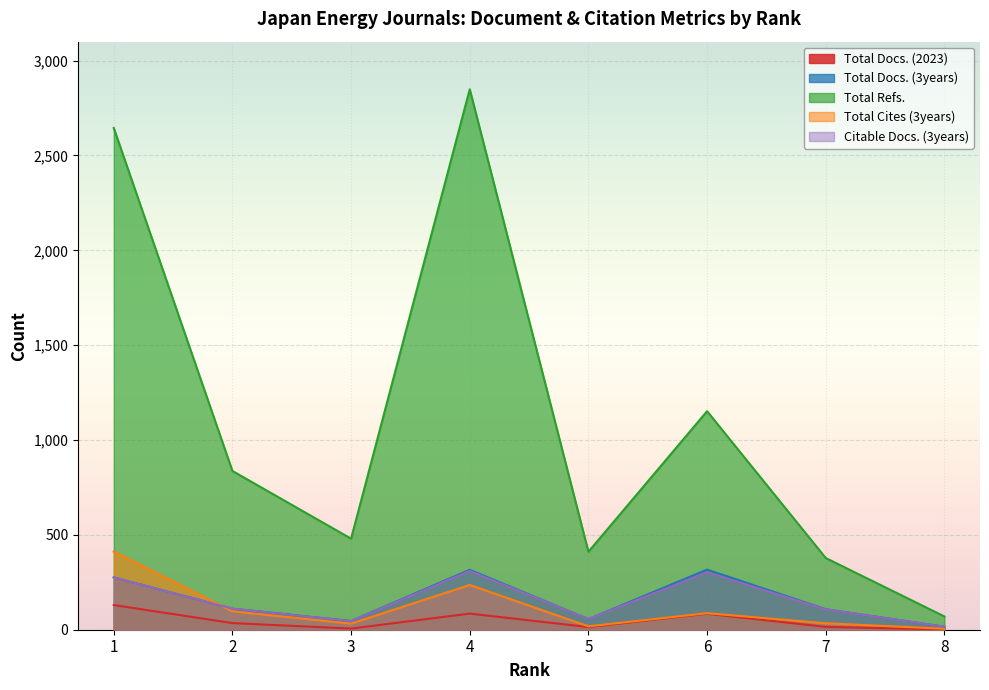

Is it true that Total Refs. equals 493 at 7?

False